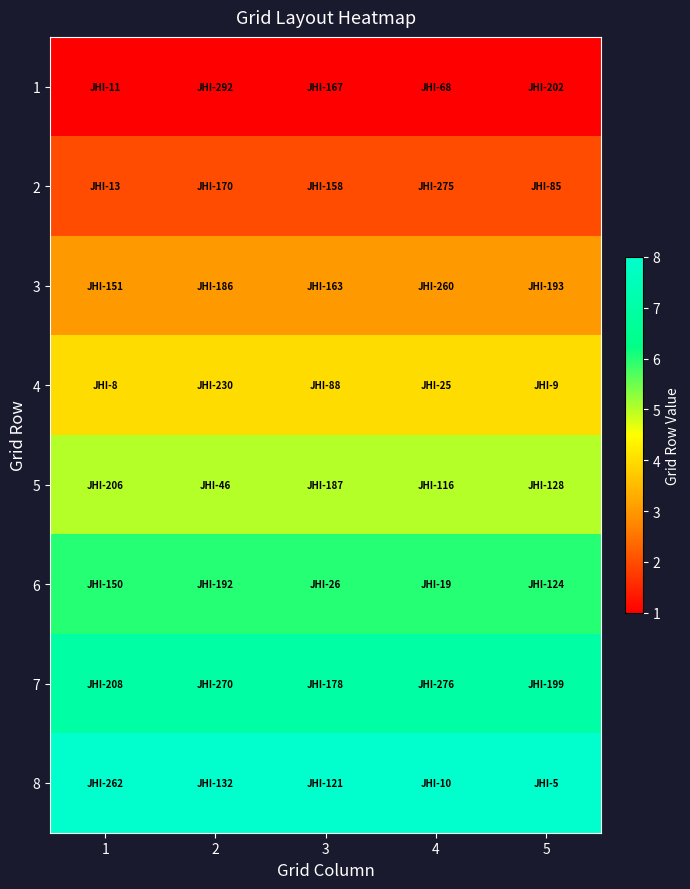

Reading left to right, transcribe all the data shown in this chart.

1: 1=1	2=1	3=1	4=1	5=1
2: 1=2	2=2	3=2	4=2	5=2
3: 1=3	2=3	3=3	4=3	5=3
4: 1=4	2=4	3=4	4=4	5=4
5: 1=5	2=5	3=5	4=5	5=5
6: 1=6	2=6	3=6	4=6	5=6
7: 1=7	2=7	3=7	4=7	5=7
8: 1=8	2=8	3=8	4=8	5=8